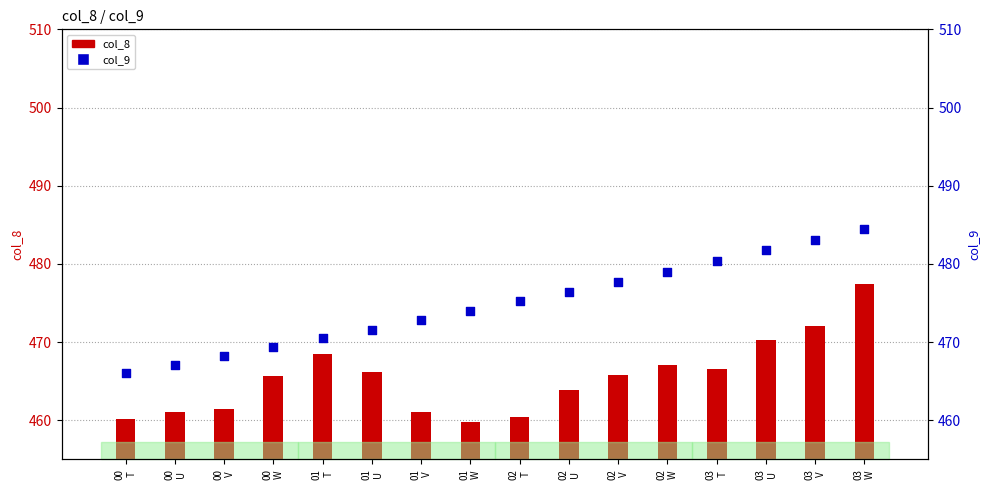

At how many categories does at least one series exceed 465?

16